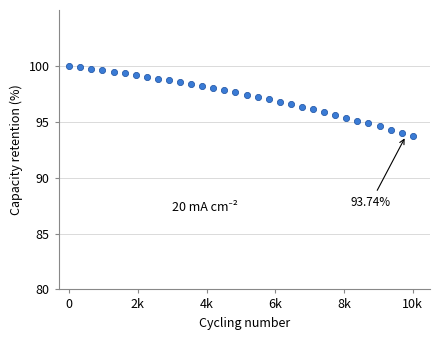

What is the value of the 28th point from the left?

94.9